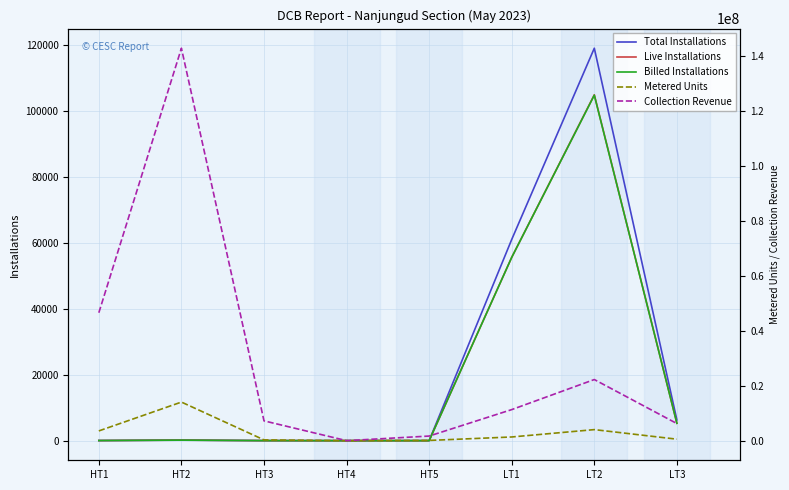

How many positive values does the Billed Installations series have?

7